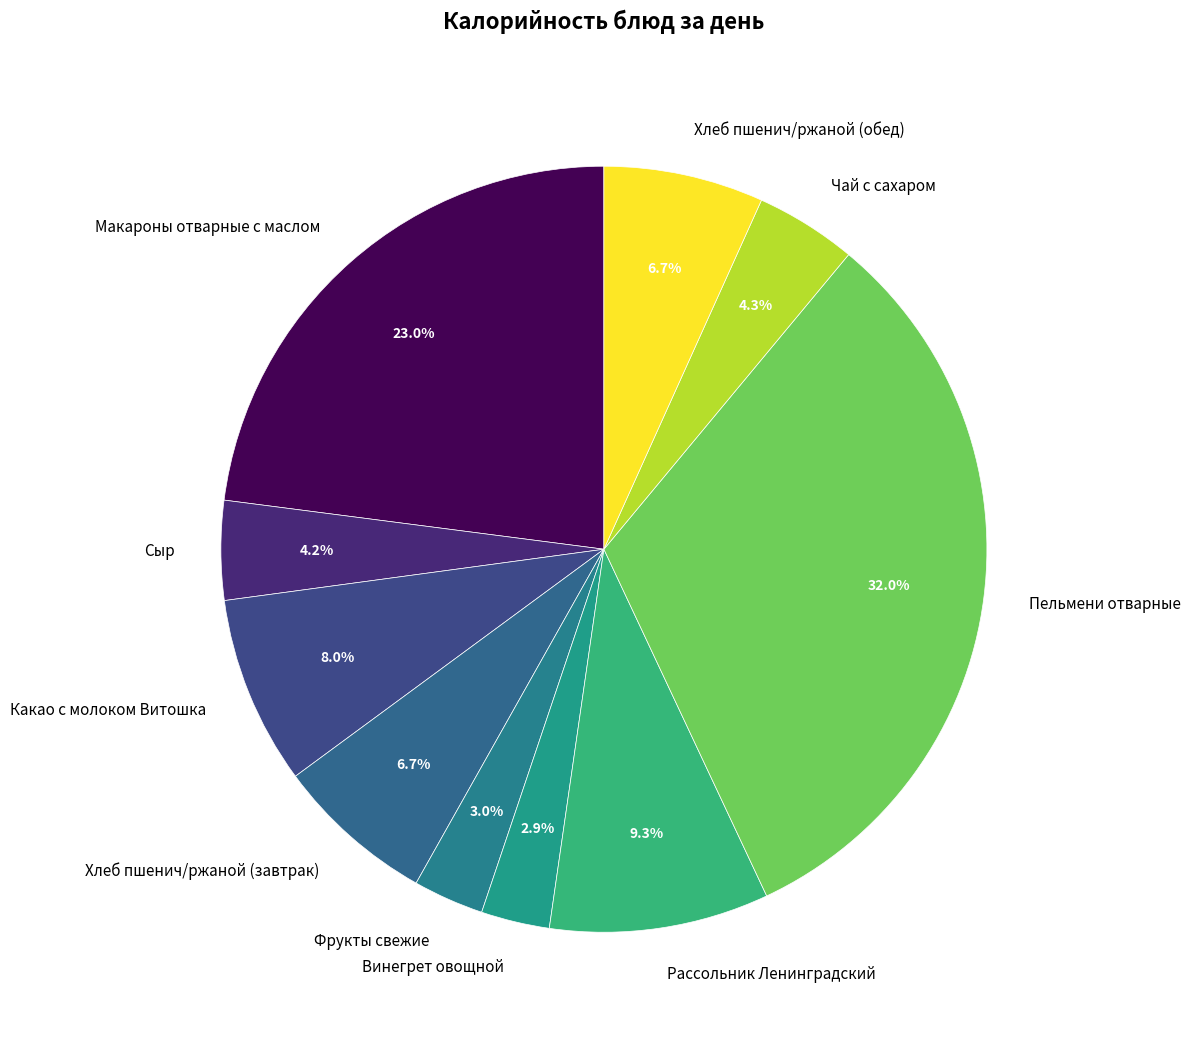

What is the largest slice in the pie chart?

Пельмени отварные